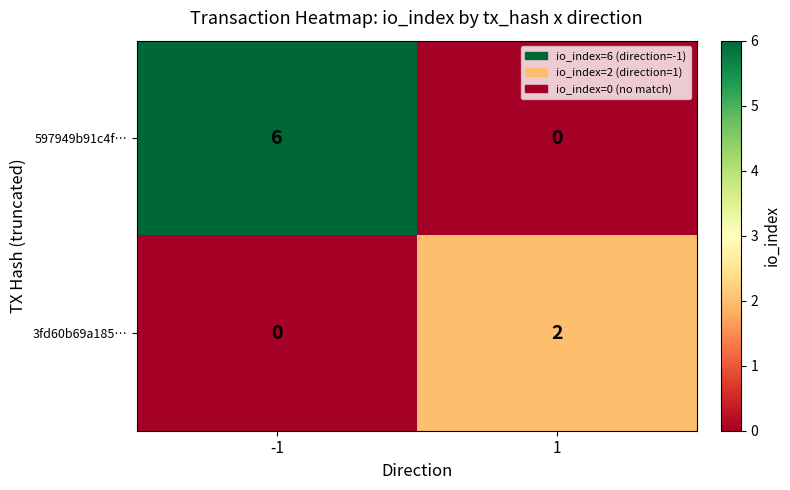

Reading right to left, what are all the values shown in this chart?

597949b91c4f…: 1=0	-1=6
3fd60b69a185…: 1=2	-1=0